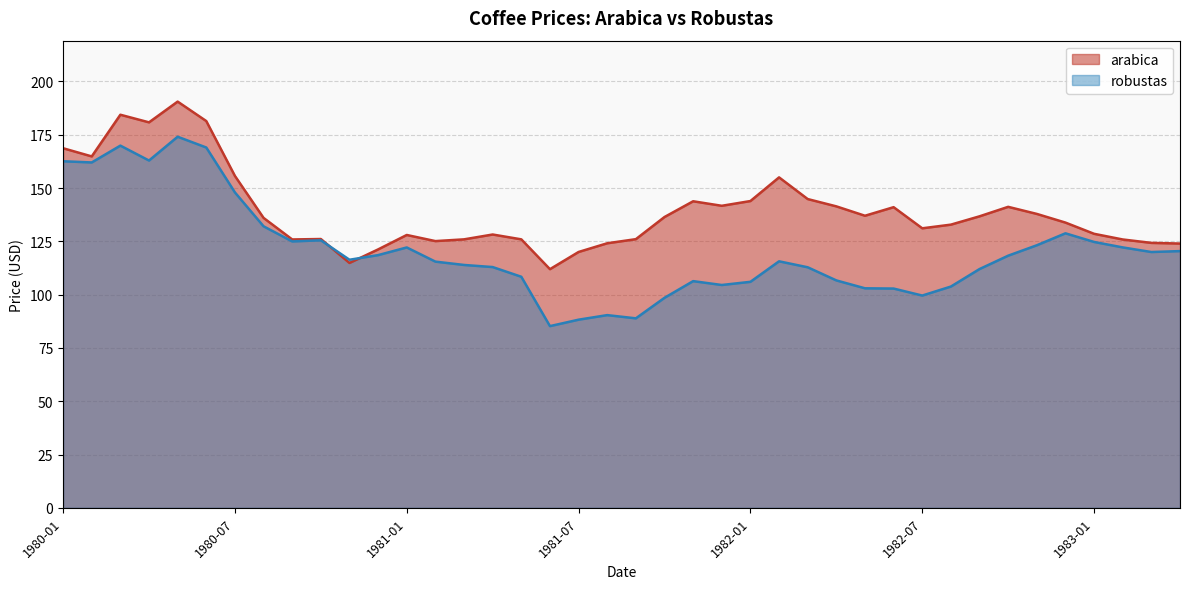

Does the chart have visible grid lines?

Yes